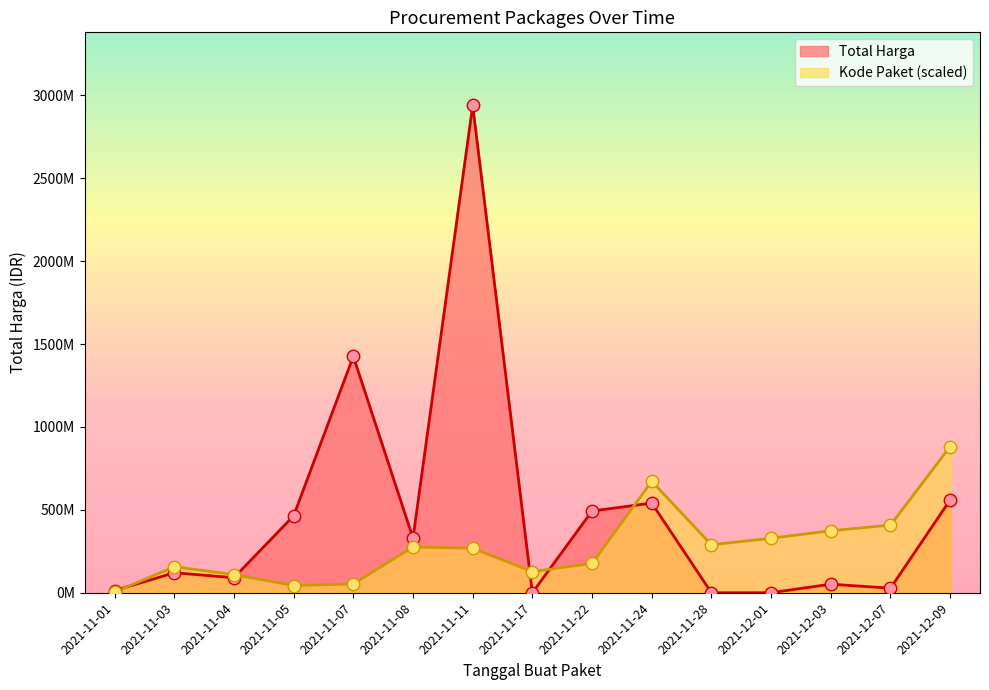

Is the value of Total Harga at 18 greater than the value of Kode Paket at 2021-11-05?

Yes